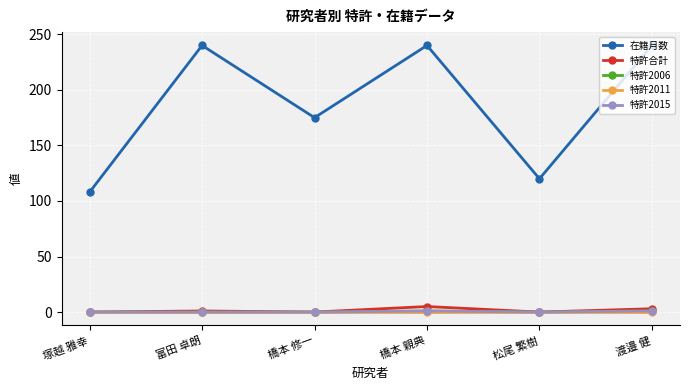

What position from the left is 塚越 雅幸?

1